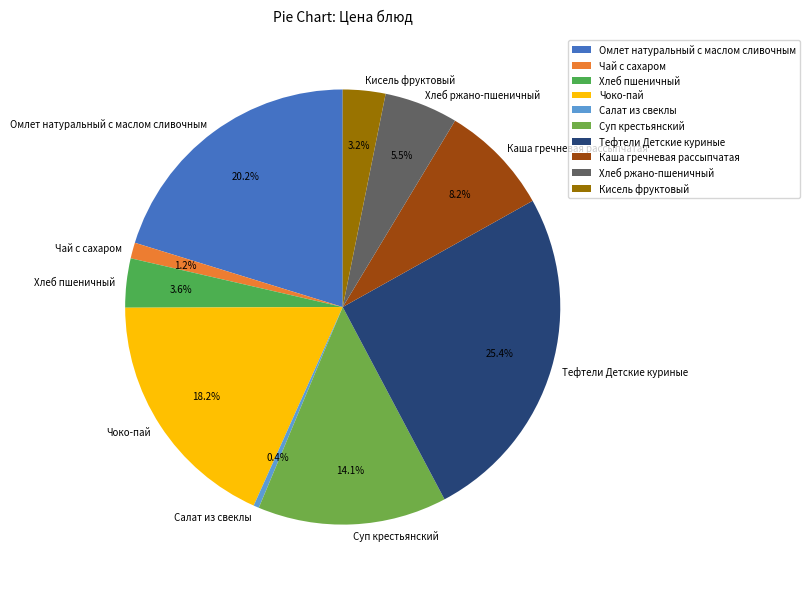

Is Чай с сахаром the majority of the pie?

No